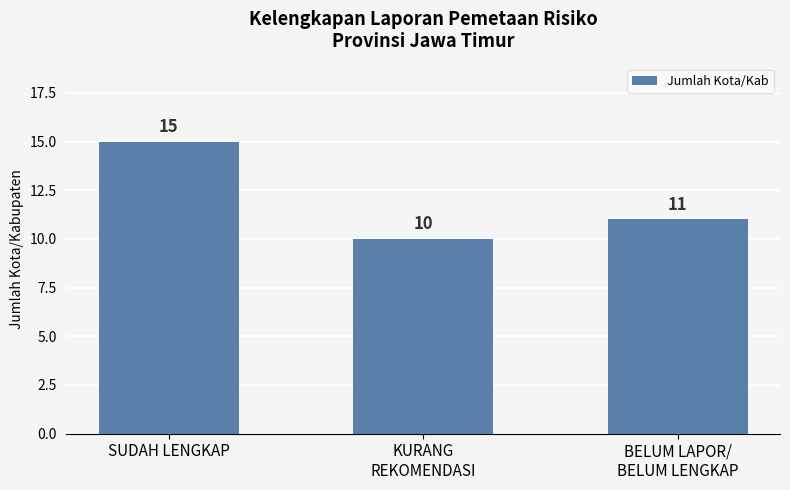

What is the change in value from SUDAH LENGKAP to BELUM LAPOR/
BELUM LENGKAP?

-4